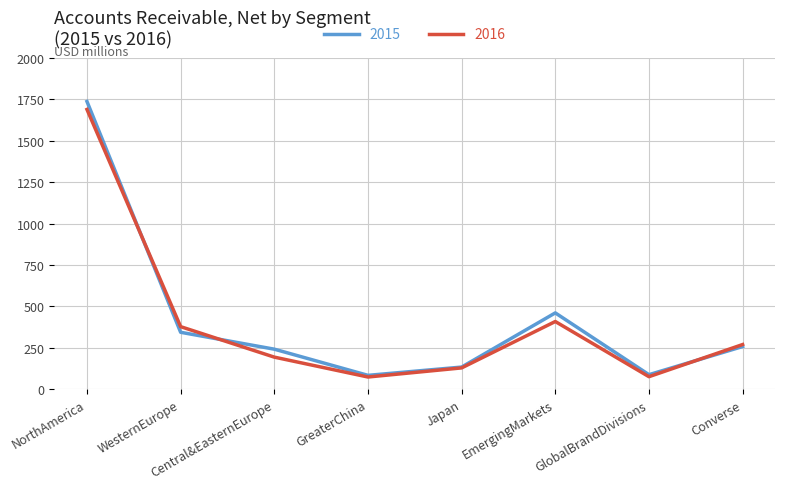

How many distinct data groups are displayed?

2